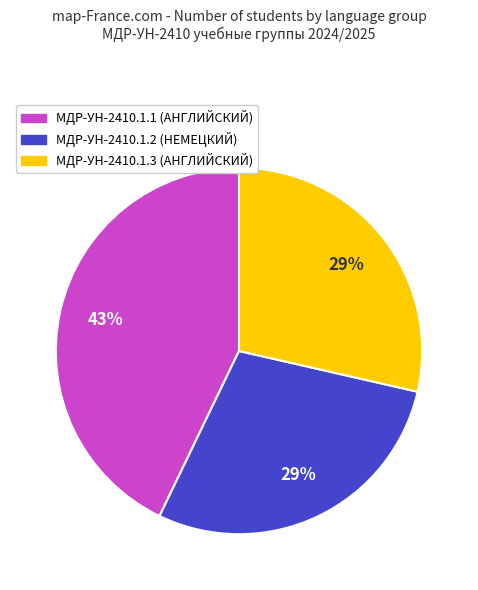

To the nearest percent, what is the difference between the largest and smallest slice percentages?

14%